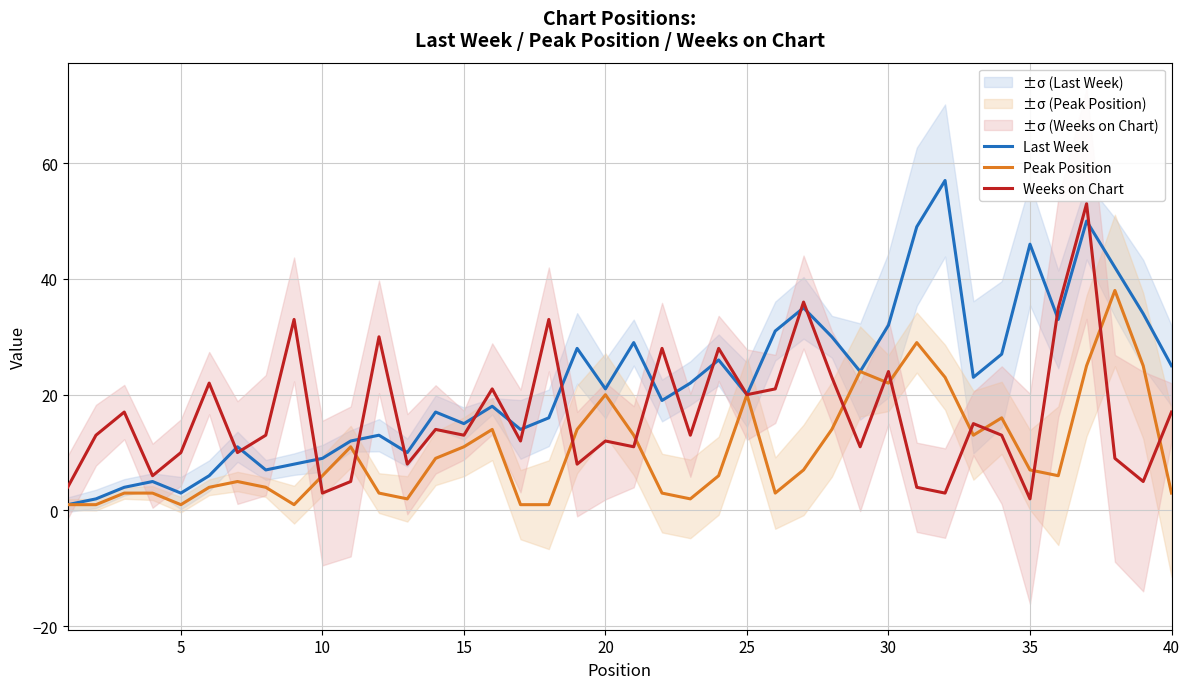

Where is the first local minimum for Last Week?

5